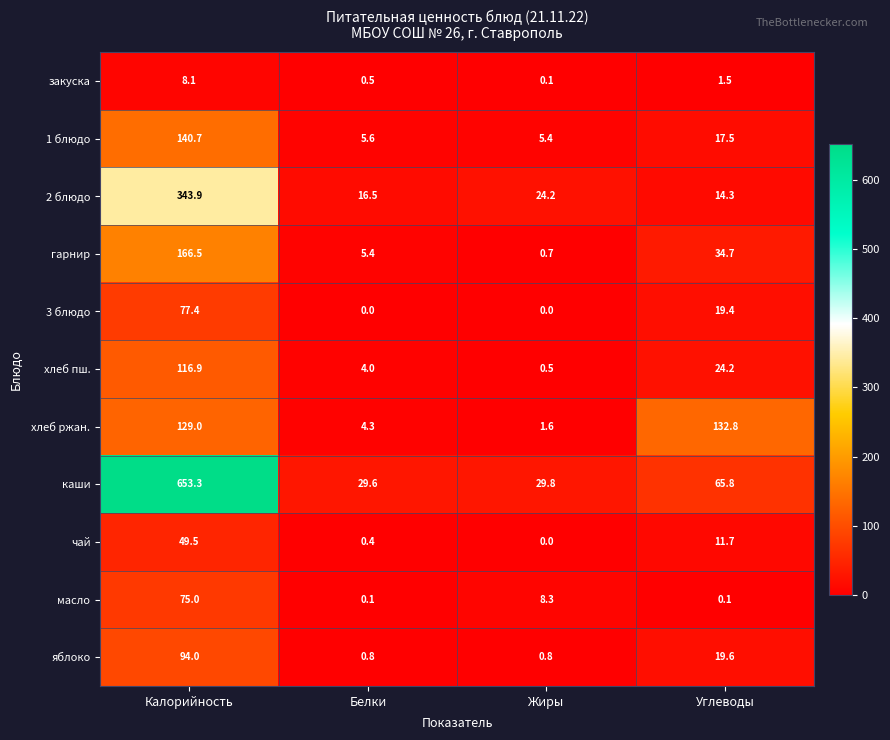

What is the difference between the чай values at Калорийность and Углеводы?

37.8